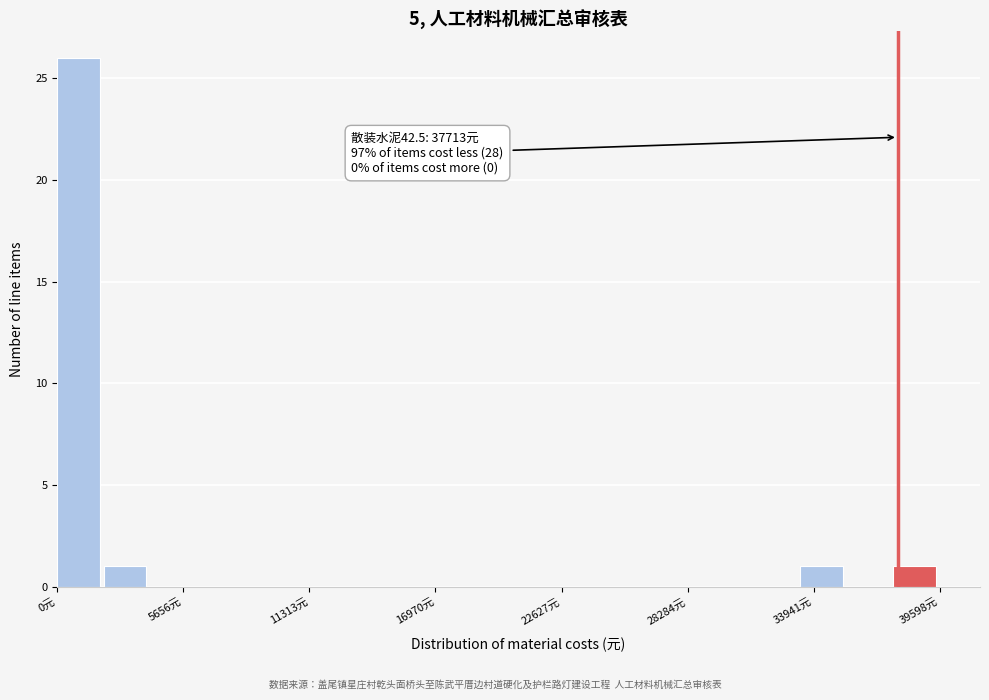

Read against the x-axis, roughly where is the centre of the tallest bar?

1000